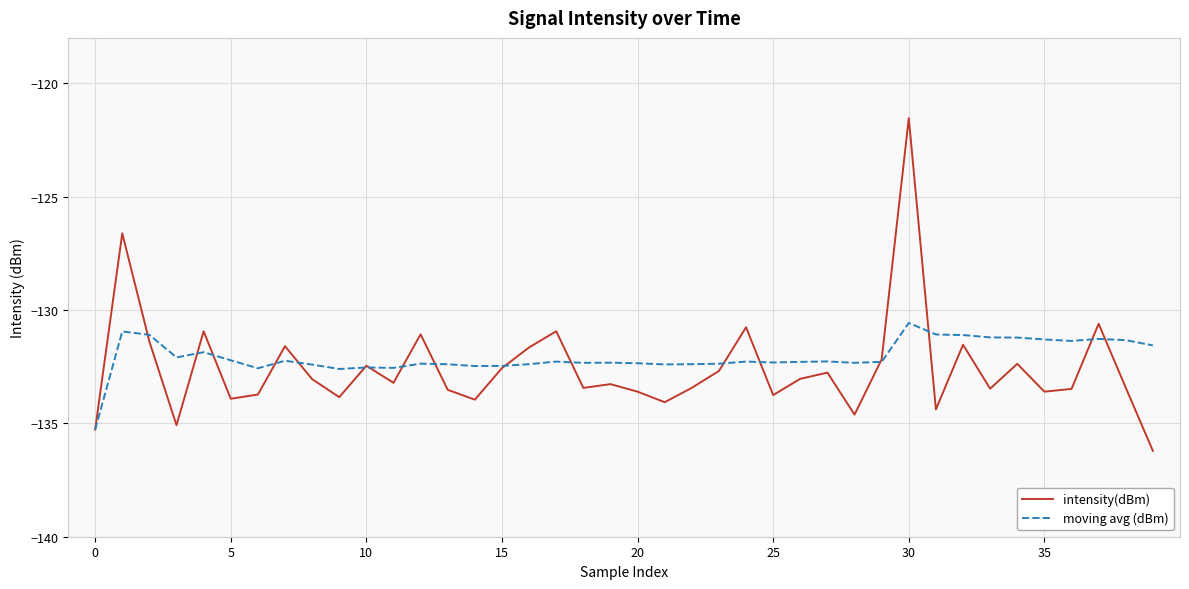

How many lines are shown in the chart?

2